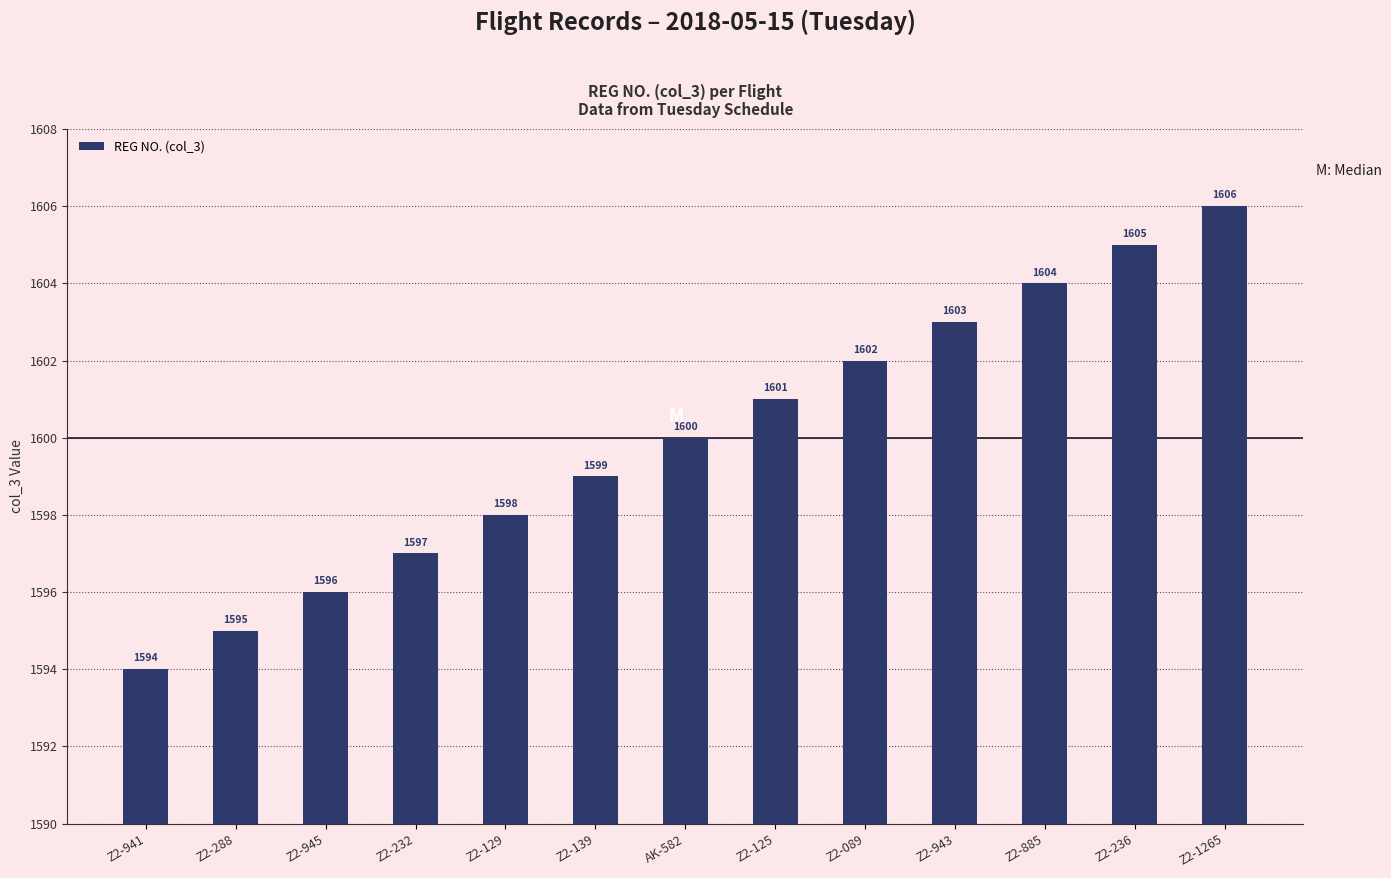

Which category has the lowest value across all series?

Z2-941